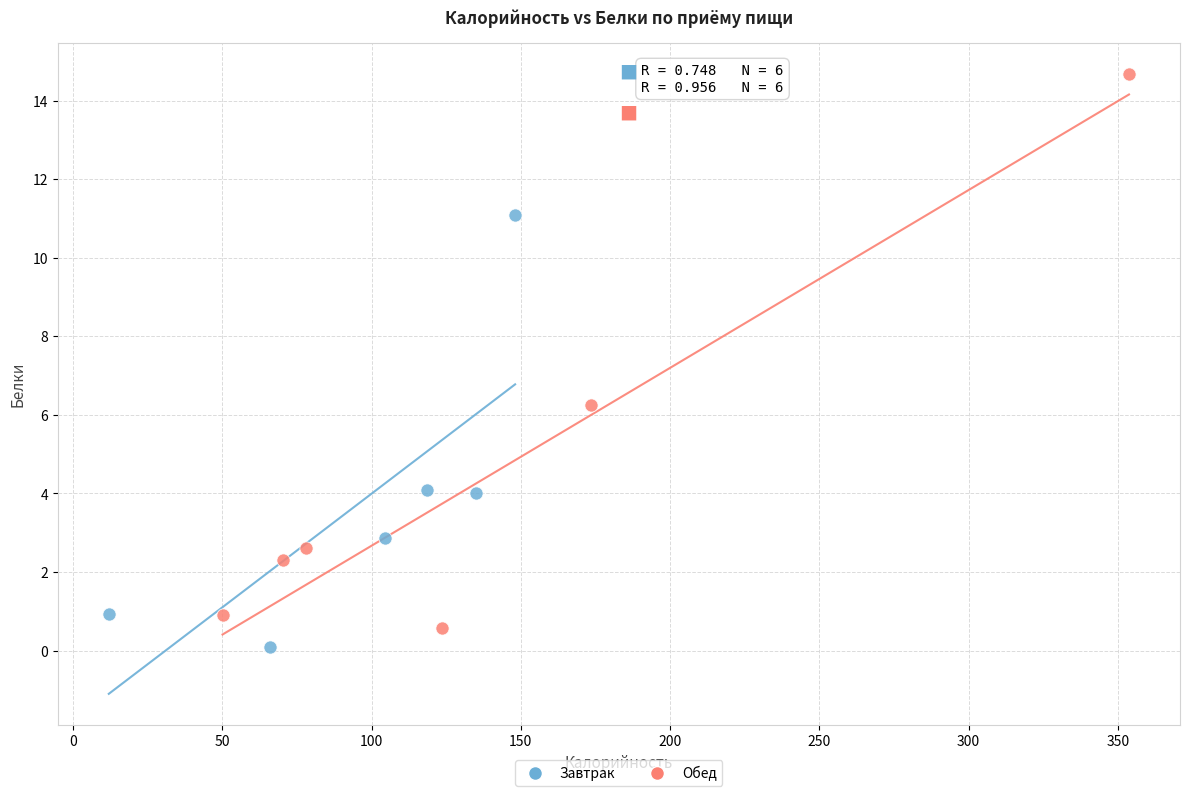

Which series contains the highest Y value?

Обед